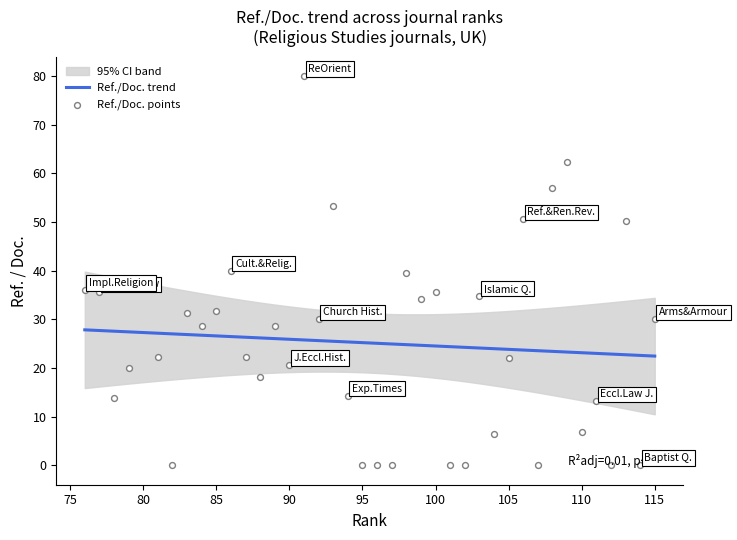

Which has a higher value, 105 or 98?

98